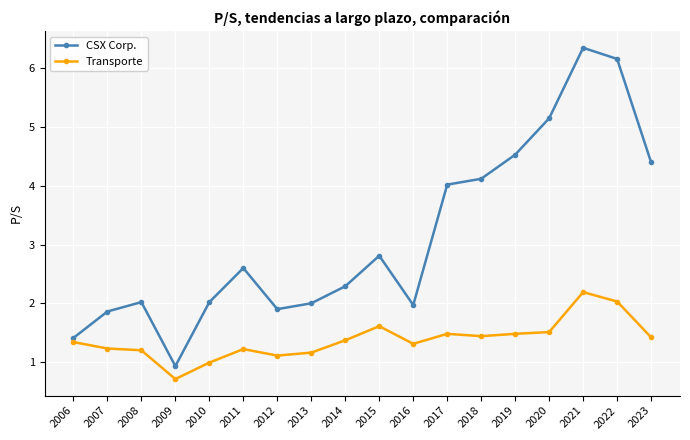

True or false: CSX Corp. has more than 0 points higher than both neighbors.

True